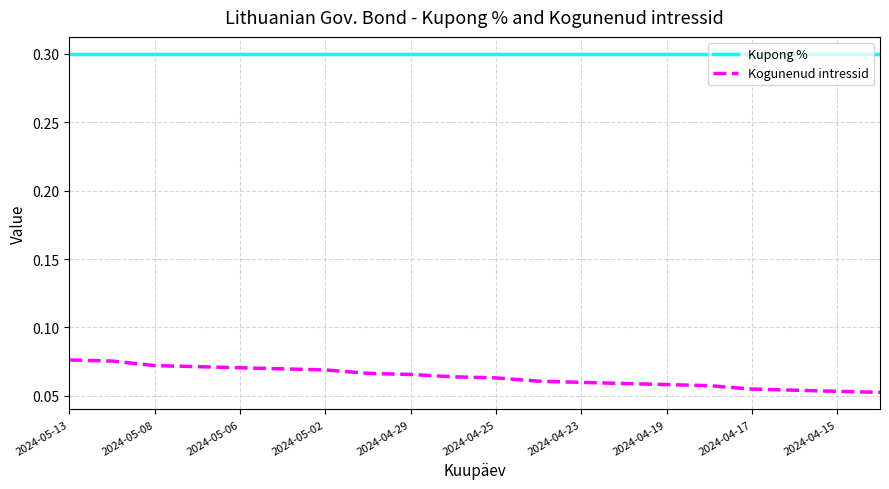

Rank the series by their average value, from lowest to highest.

Kogunenud intressid, Kupong %